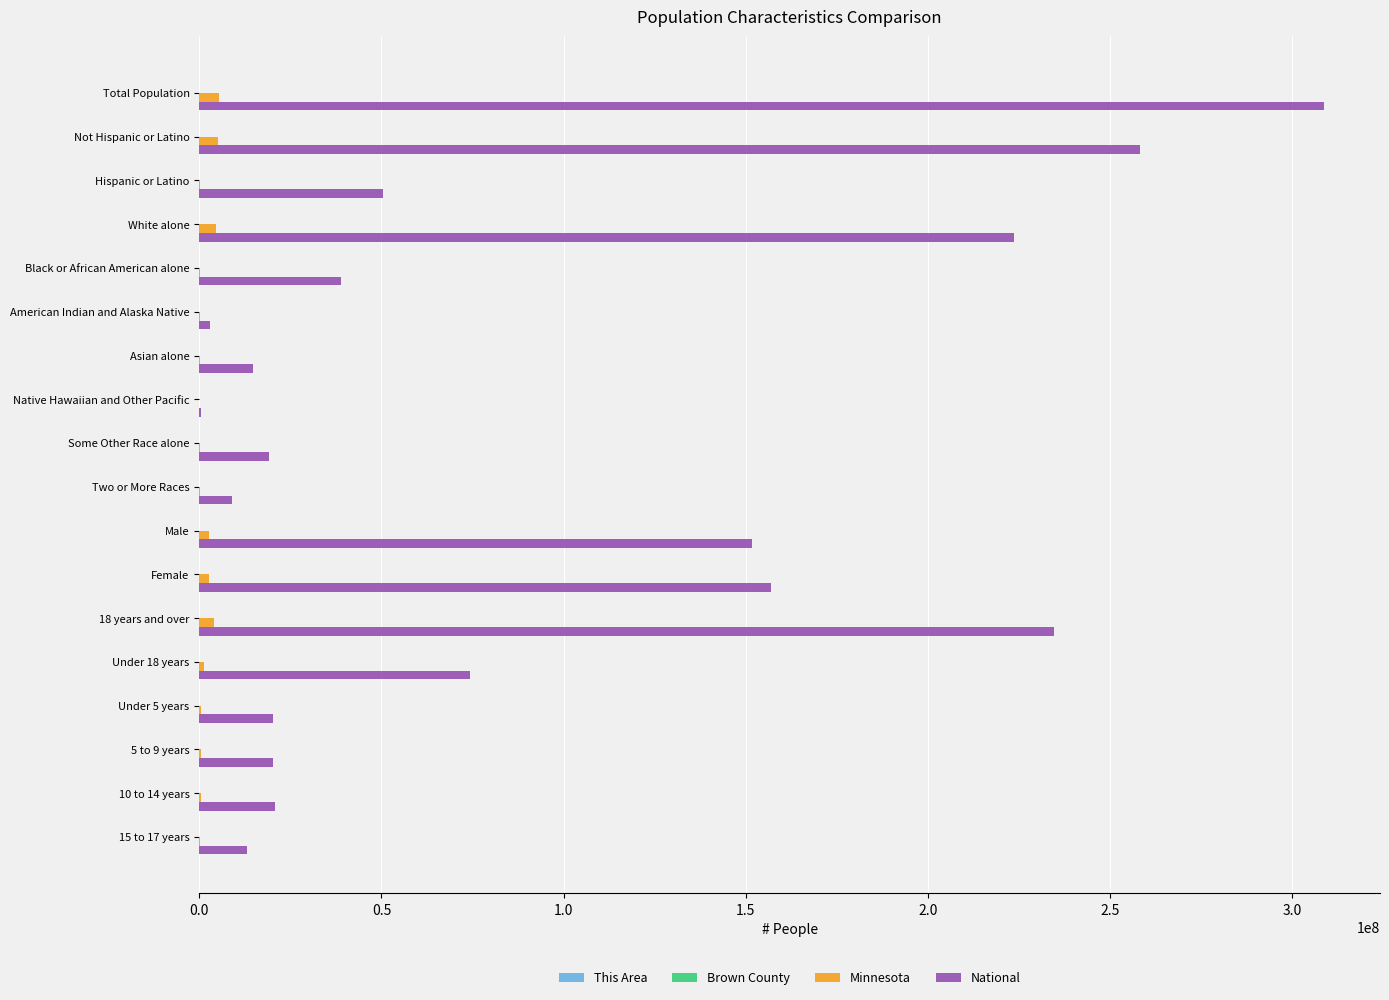

Which series changed the most between White alone and Female?

National